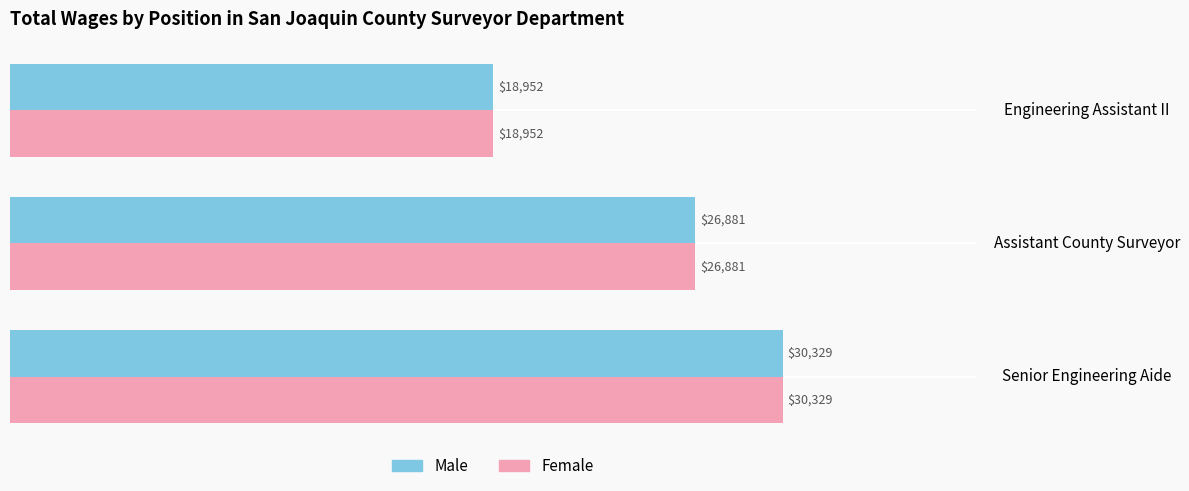

What is the sum of all Female values?

76162